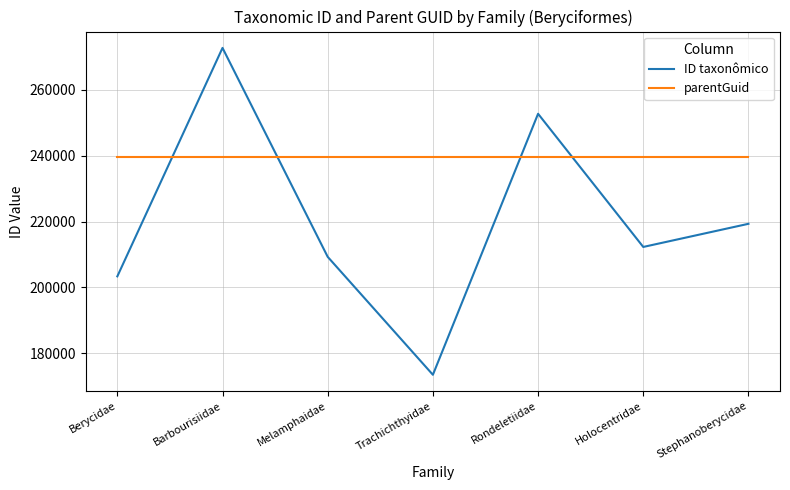

What is the sum of all ID taxonômico values?

1543101